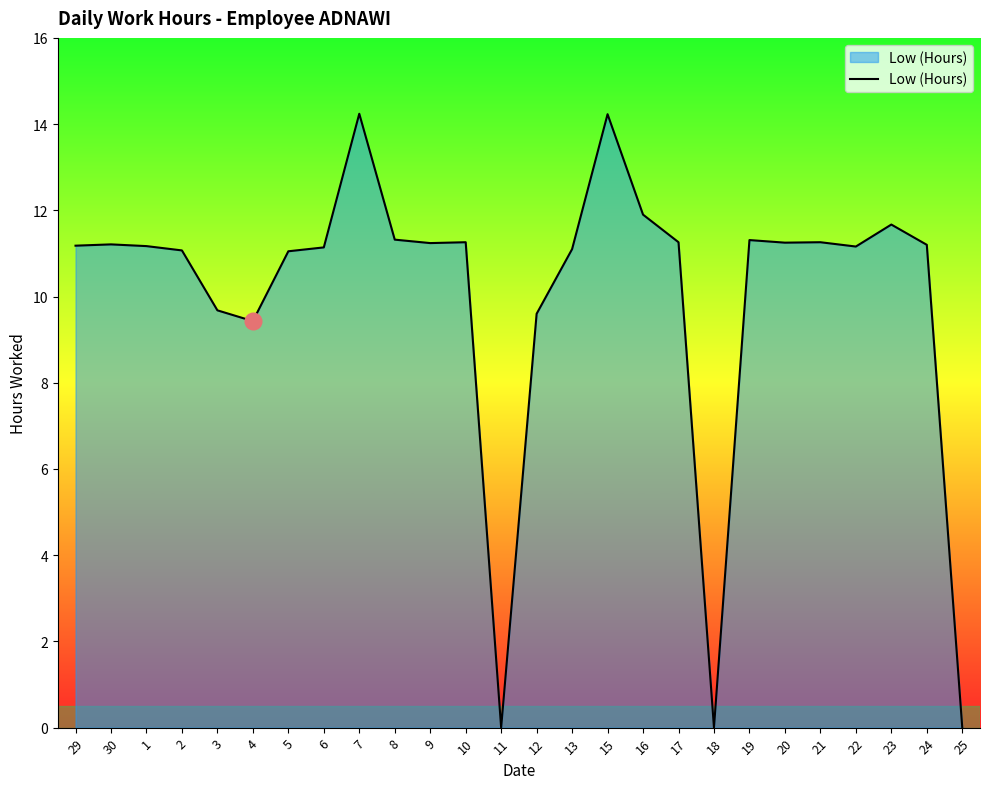

Is it true that the value at 23 is 11.7?

True